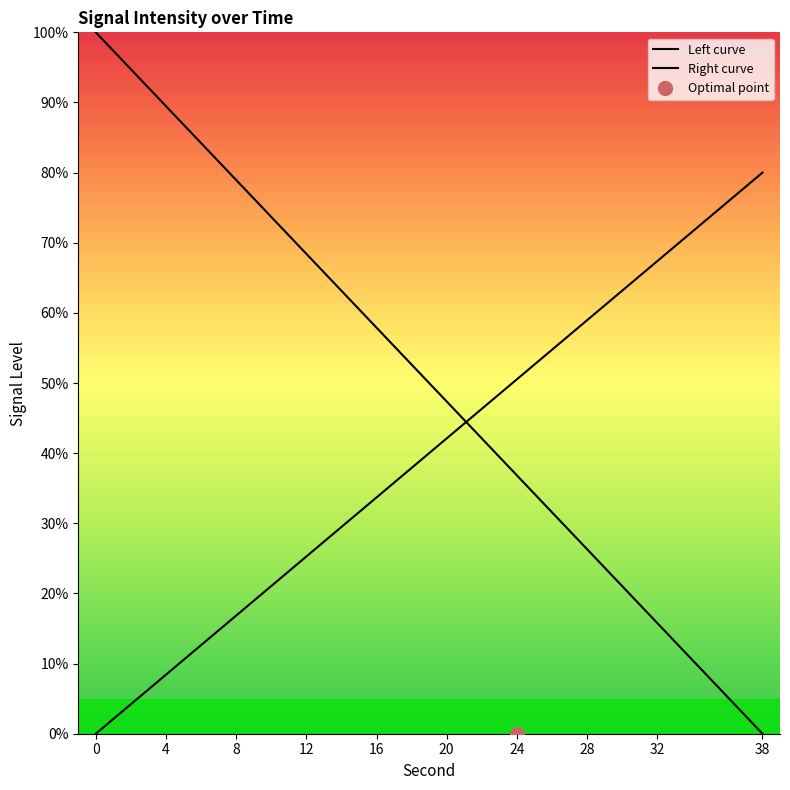

What is the greatest value displayed?

100.0